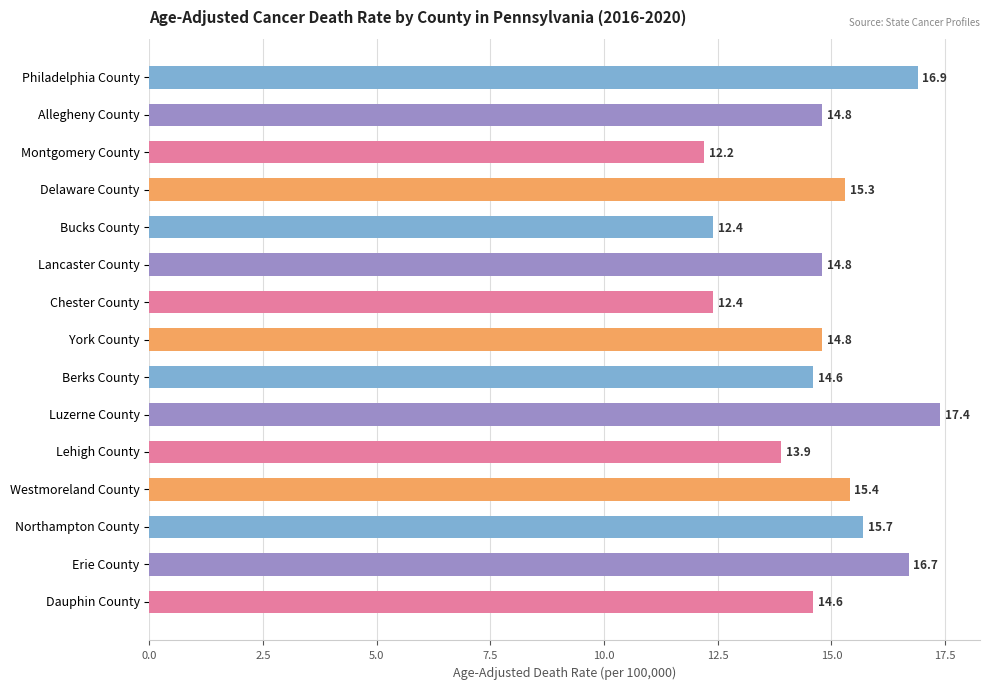

Approximately how many times larger is the value at Northampton County compared to Chester County?

1.3